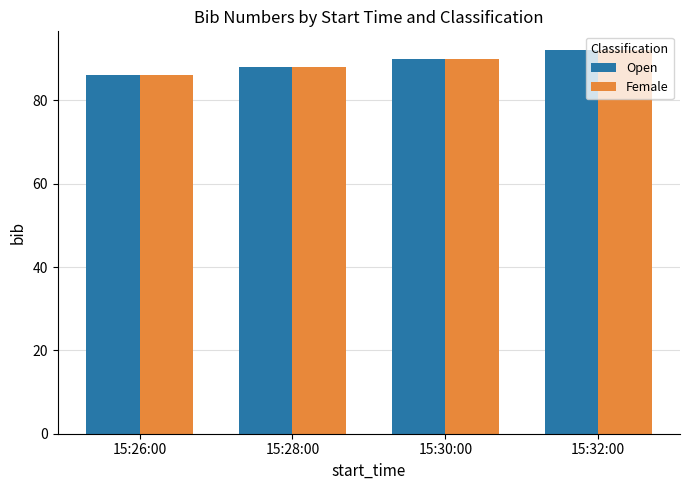

What is the sum of the Female values at 15:28:00 and 15:32:00?

180